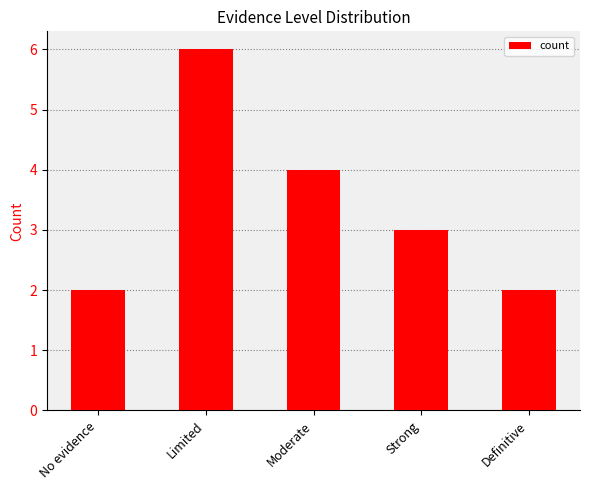

What position from the right is Definitive?

1